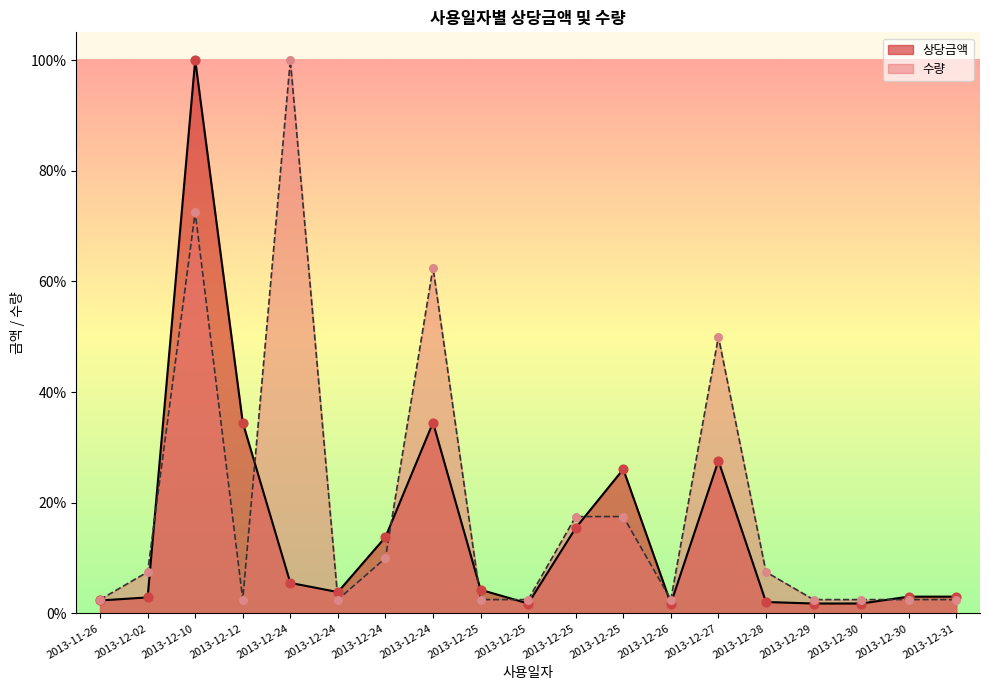

What are all the series names shown in the legend?

상당금액, 수량